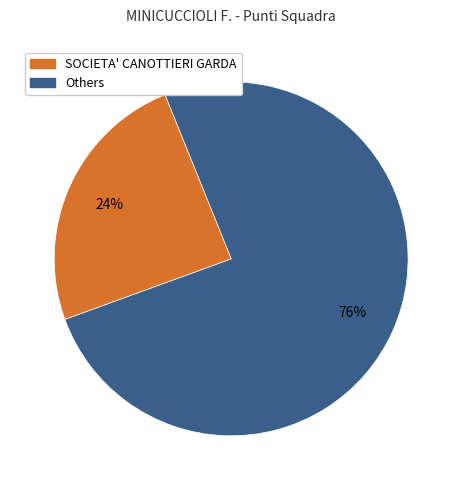

To the nearest percent, what is the average slice percentage?

50%